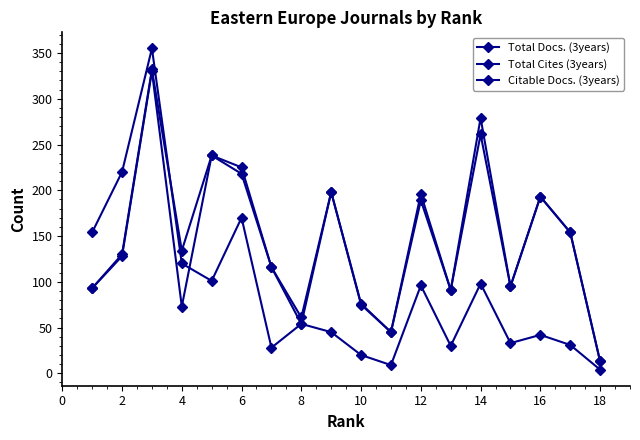

Which series has the largest range (max minus min)?

Total Cites (3years)